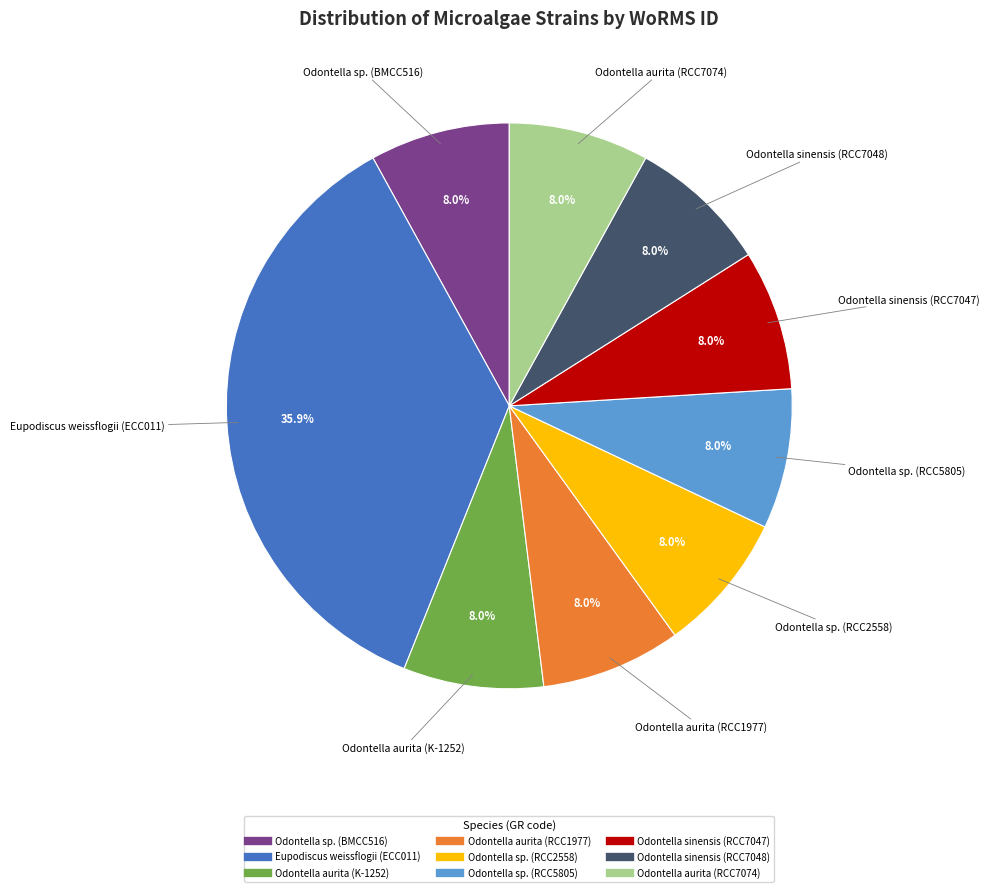

Is there a majority slice in this chart?

No